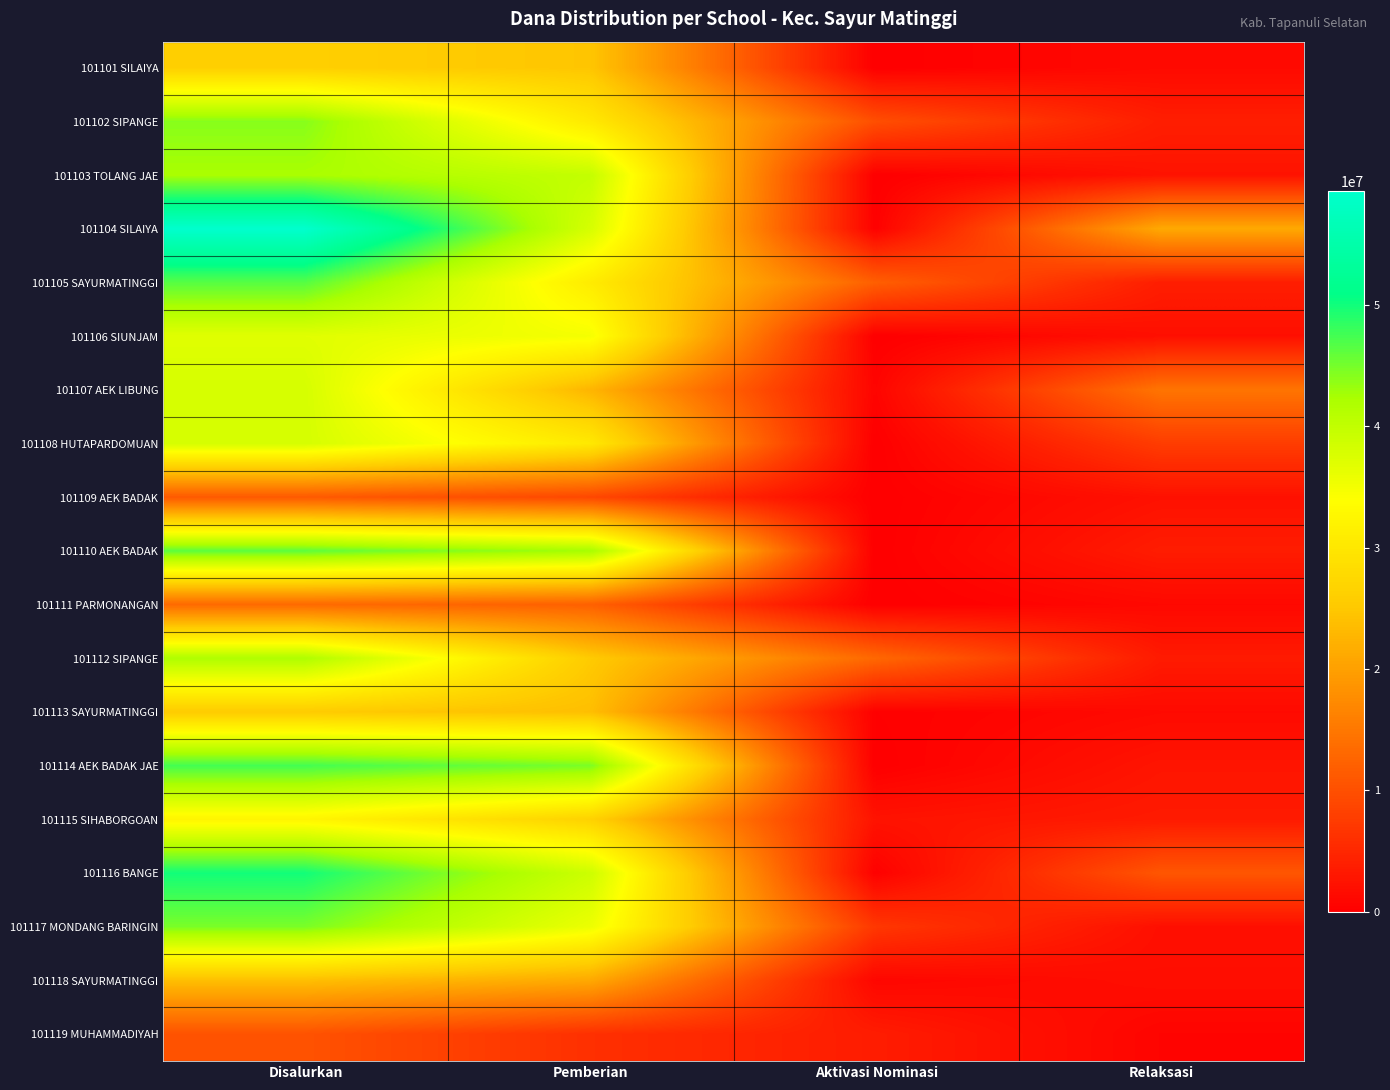

At which category is the sum across all series the highest?

Disalurkan